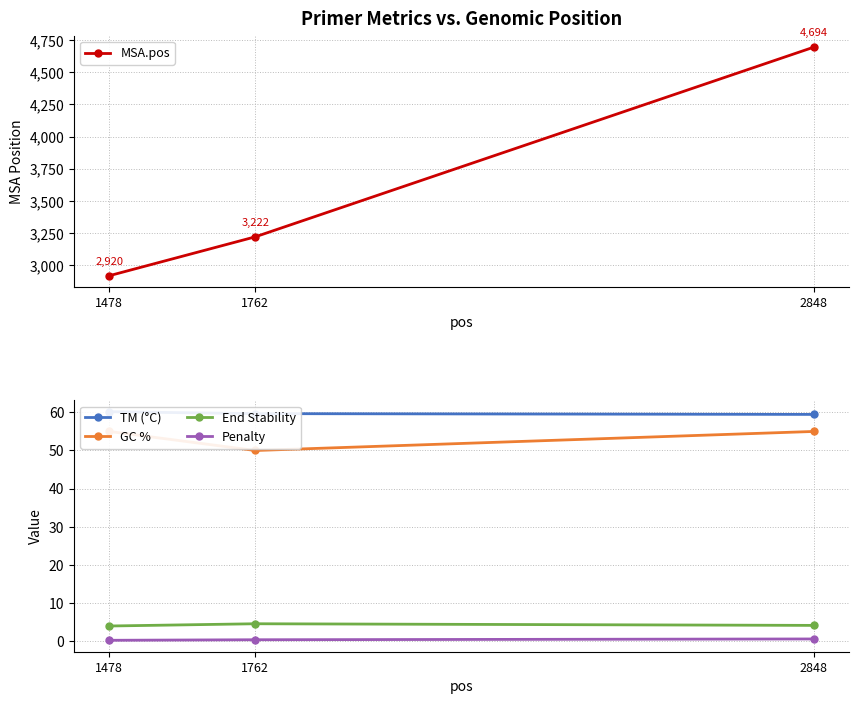

How many data points in GC % are less than 55?

1